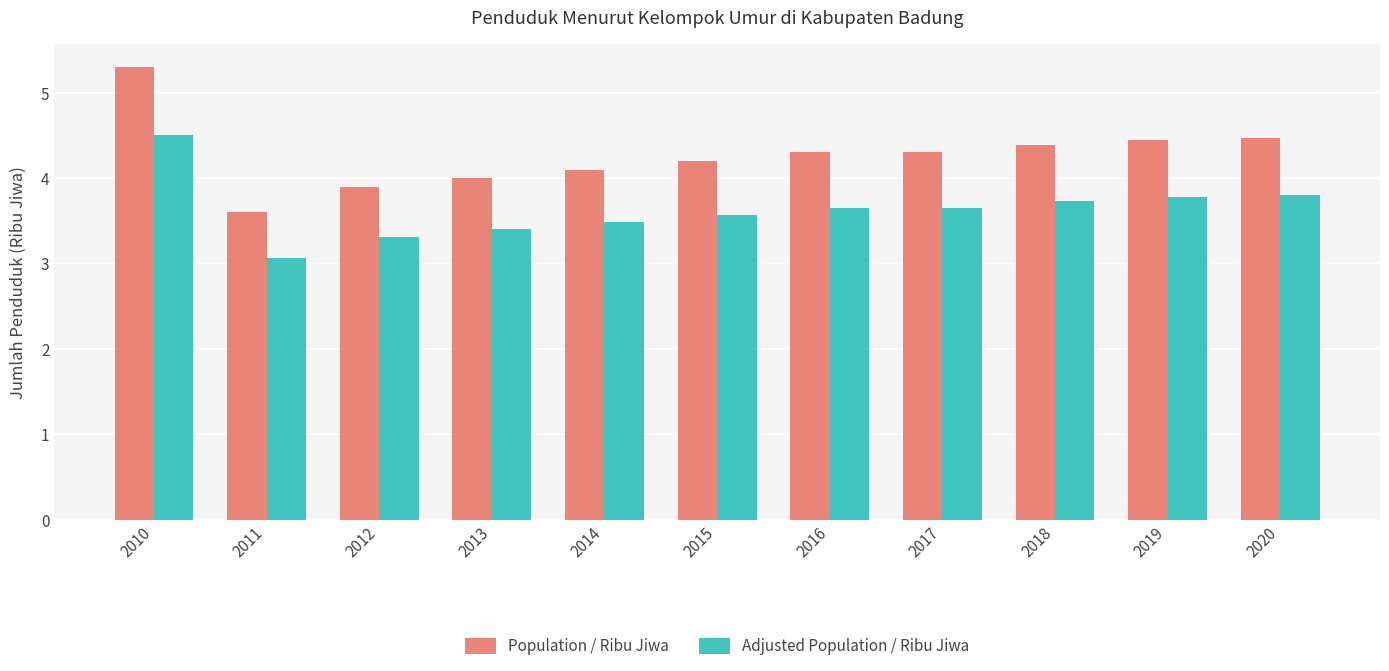

What is the value of the Adjusted Population / Ribu Jiwa bar at the 6th from the left?

3.6